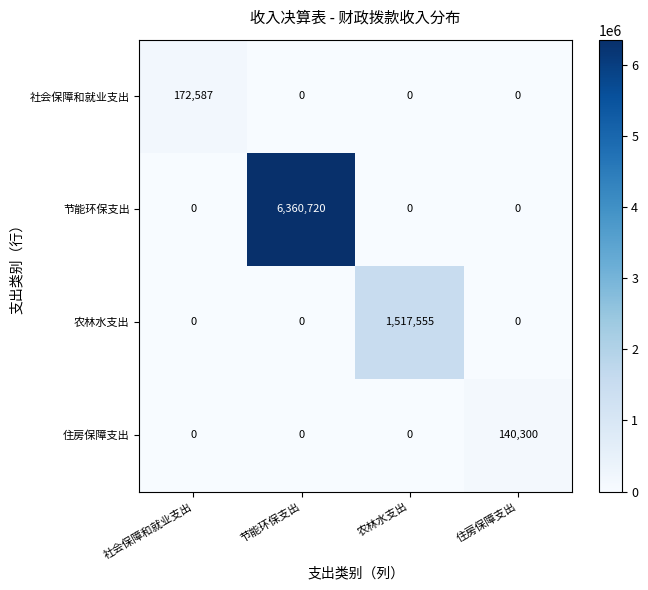

What is the greatest value displayed?

6360720